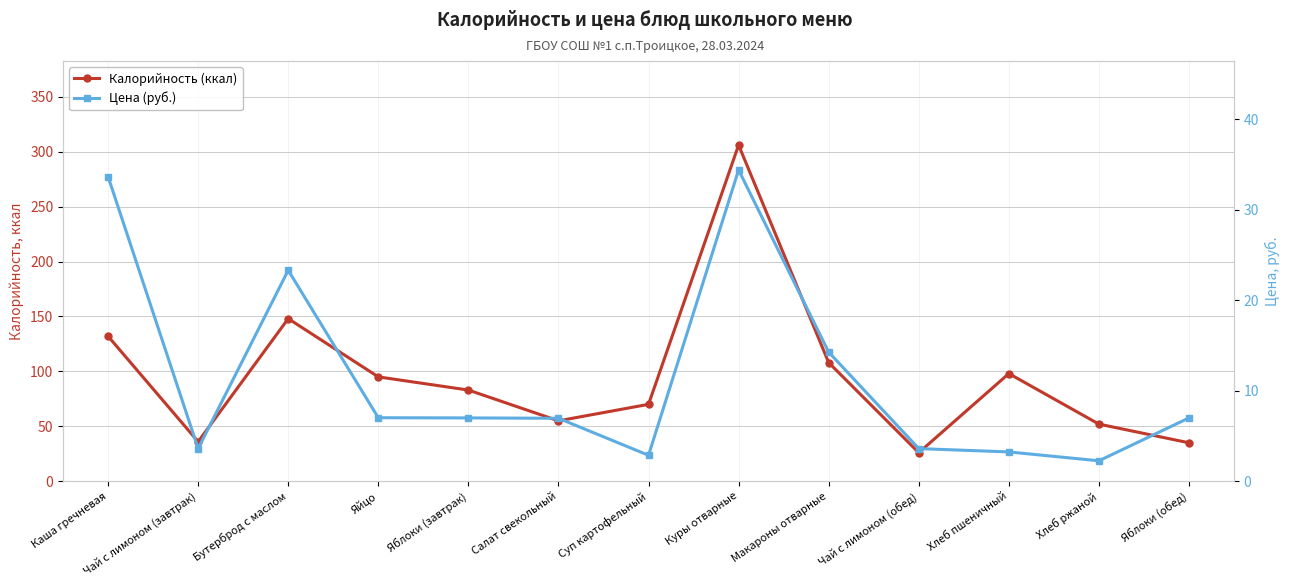

Which category has the lowest value in the Цена (руб.) series?

Хлеб ржаной